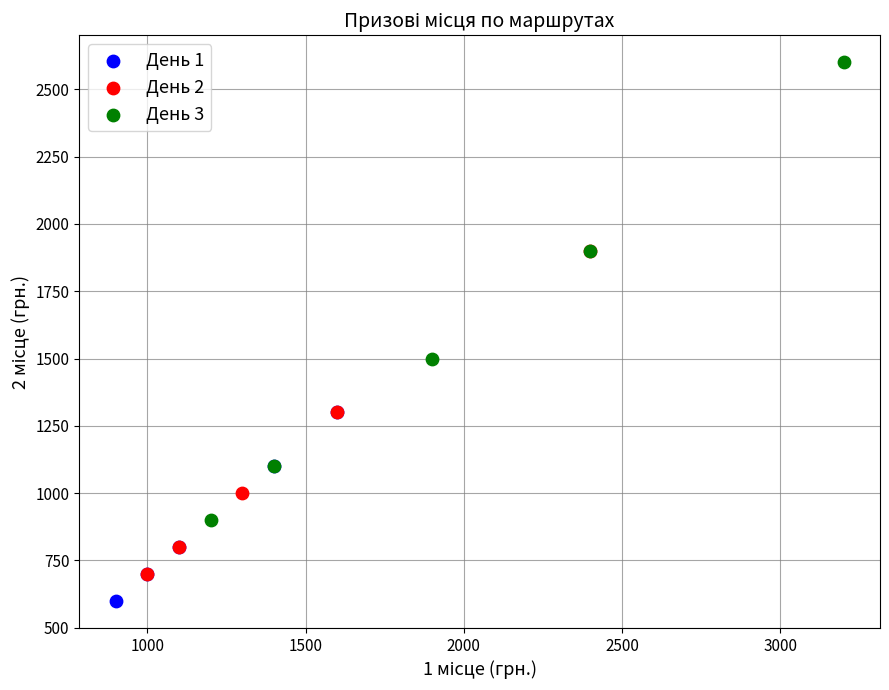

Which series contains the lowest Y value?

День 1